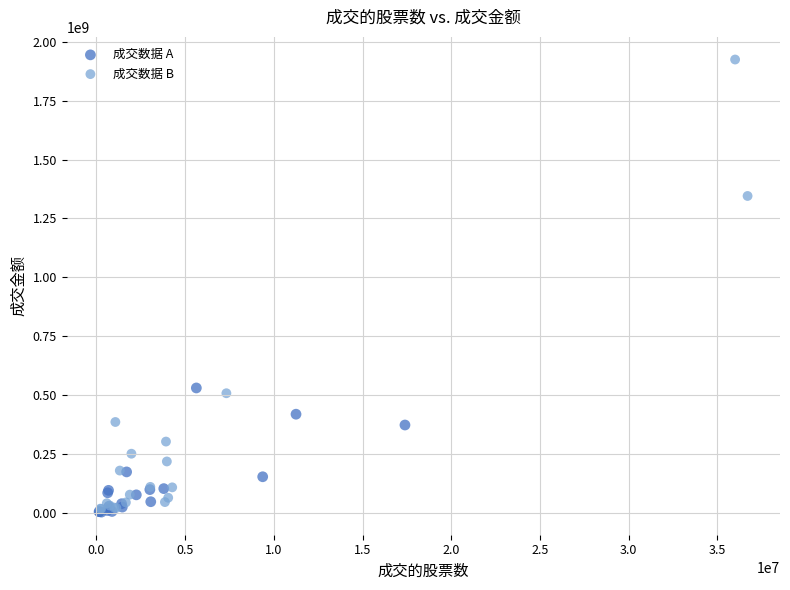

Which series has the widest spread of Y values?

成交数据 B